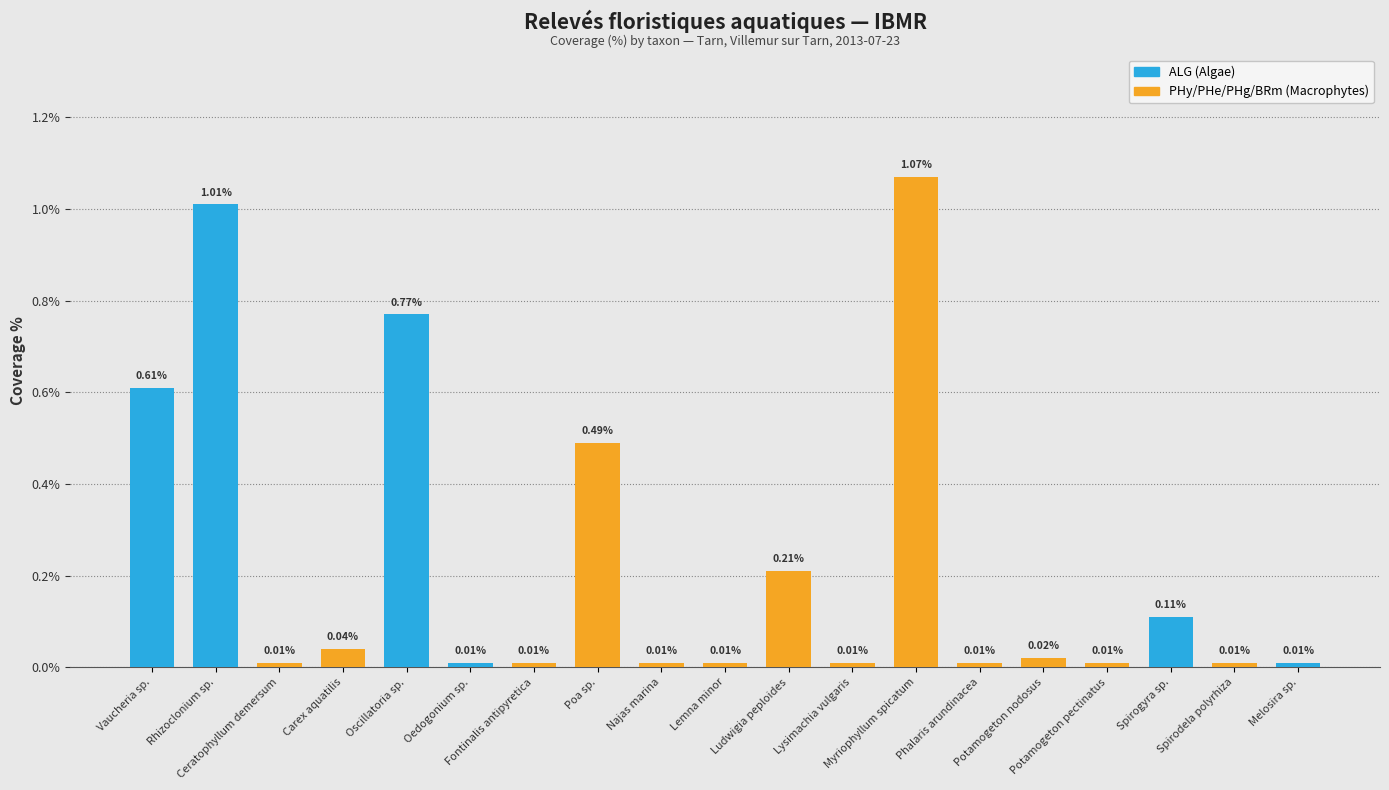

True or false: the data shows 0.1 at Carex aquatilis.

False